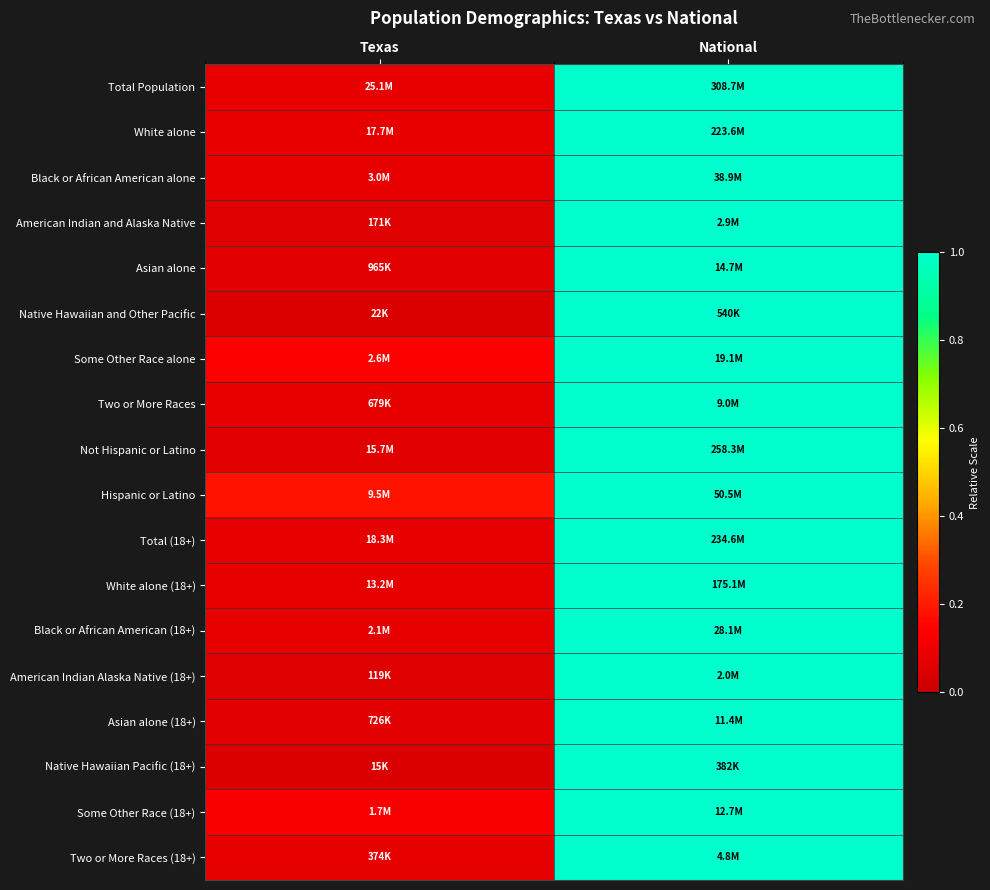

Count the number of data series in this chart.

18